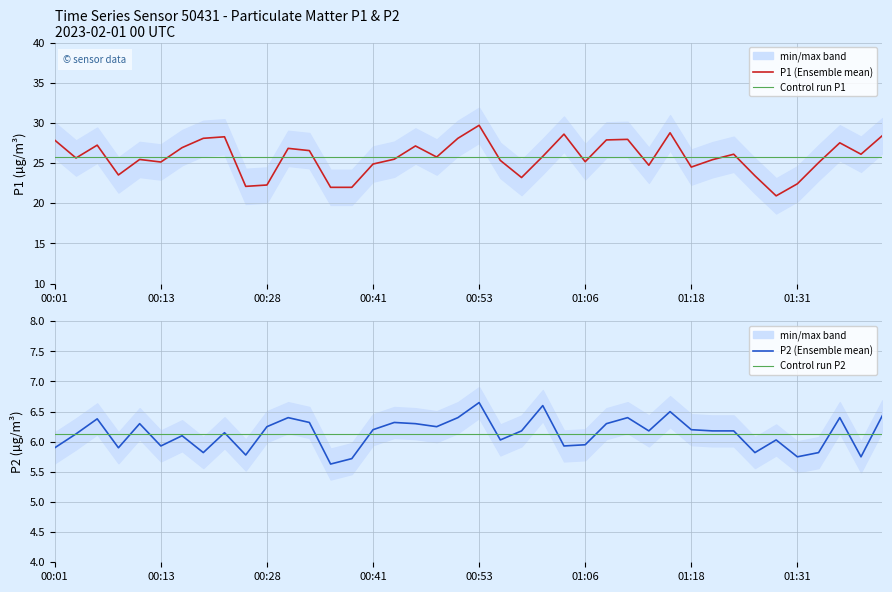

At which category does P1 reach its first local valley?

00:03